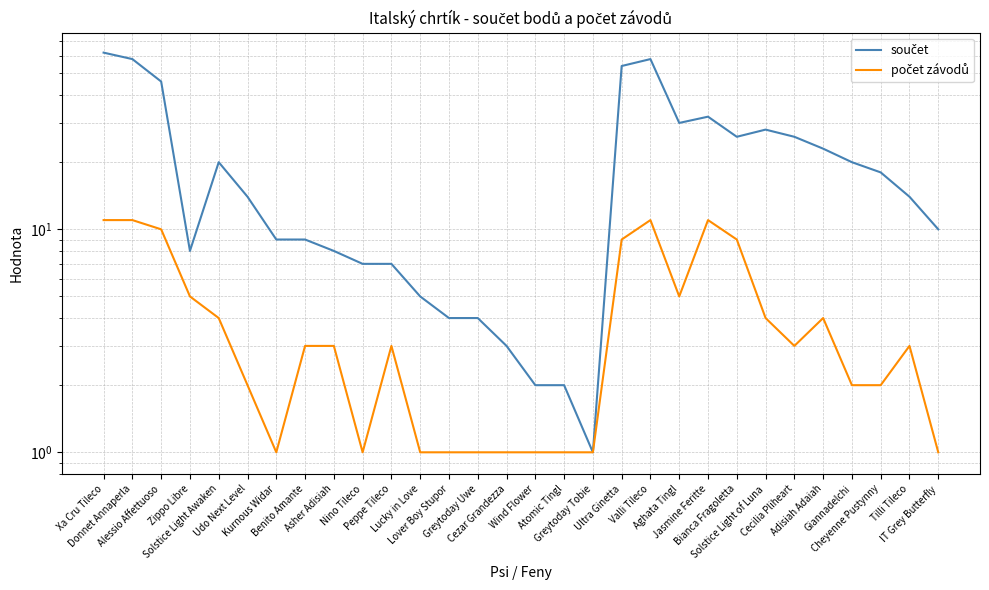

List the series in order of their overall mean, highest first.

součet, počet závodů